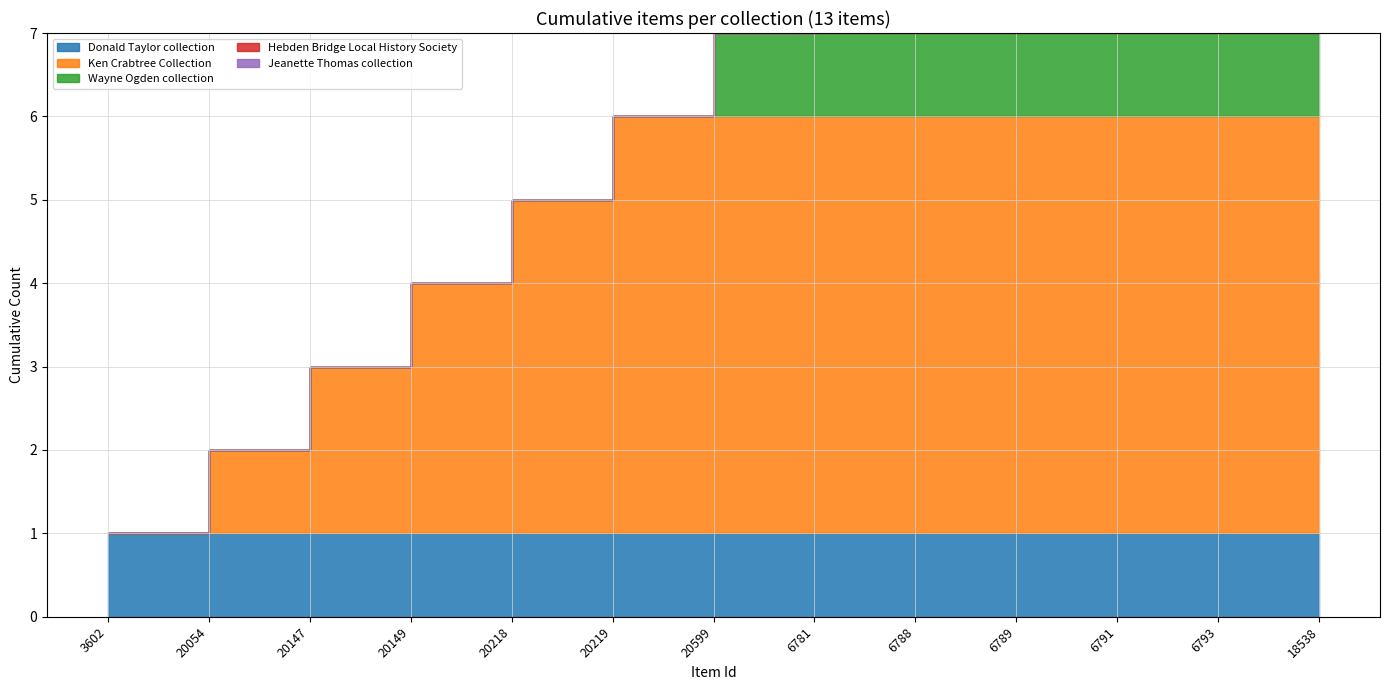

List the labels in order of Donald Taylor collection value, smallest first.

20054, 20147, 20149, 20218, 20219, 20599, 6781, 6788, 6789, 6791, 6793, 18538, 3602